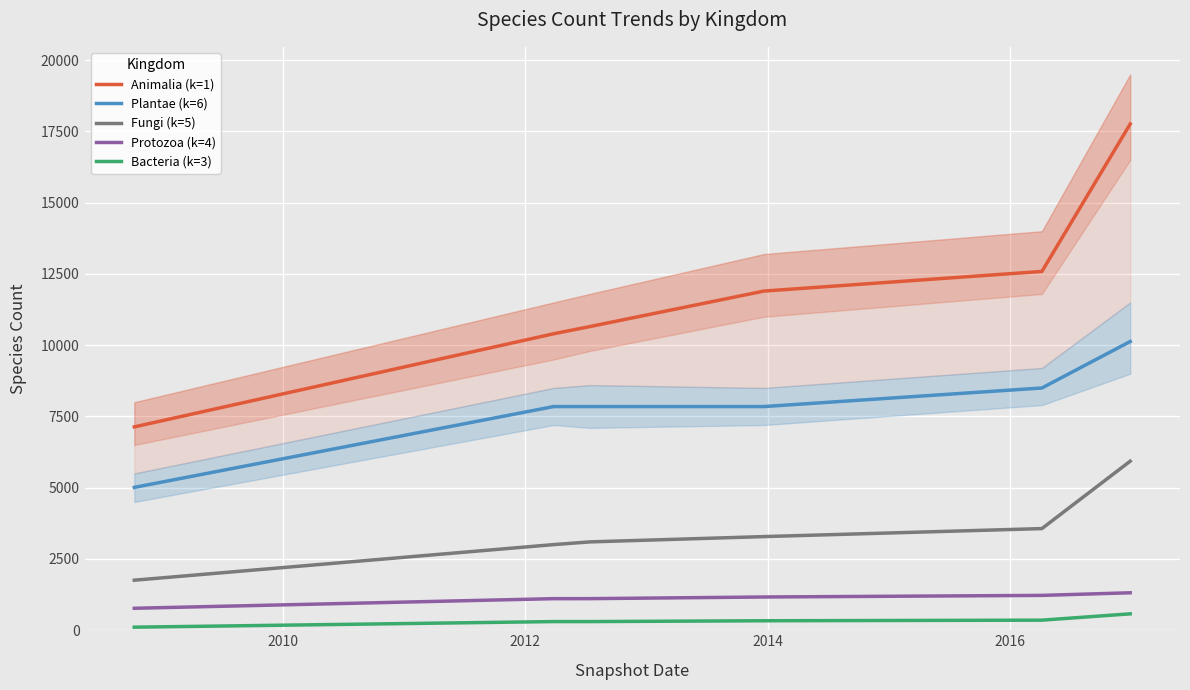

What is the lowest value of the Plantae (k=6) series?

5012